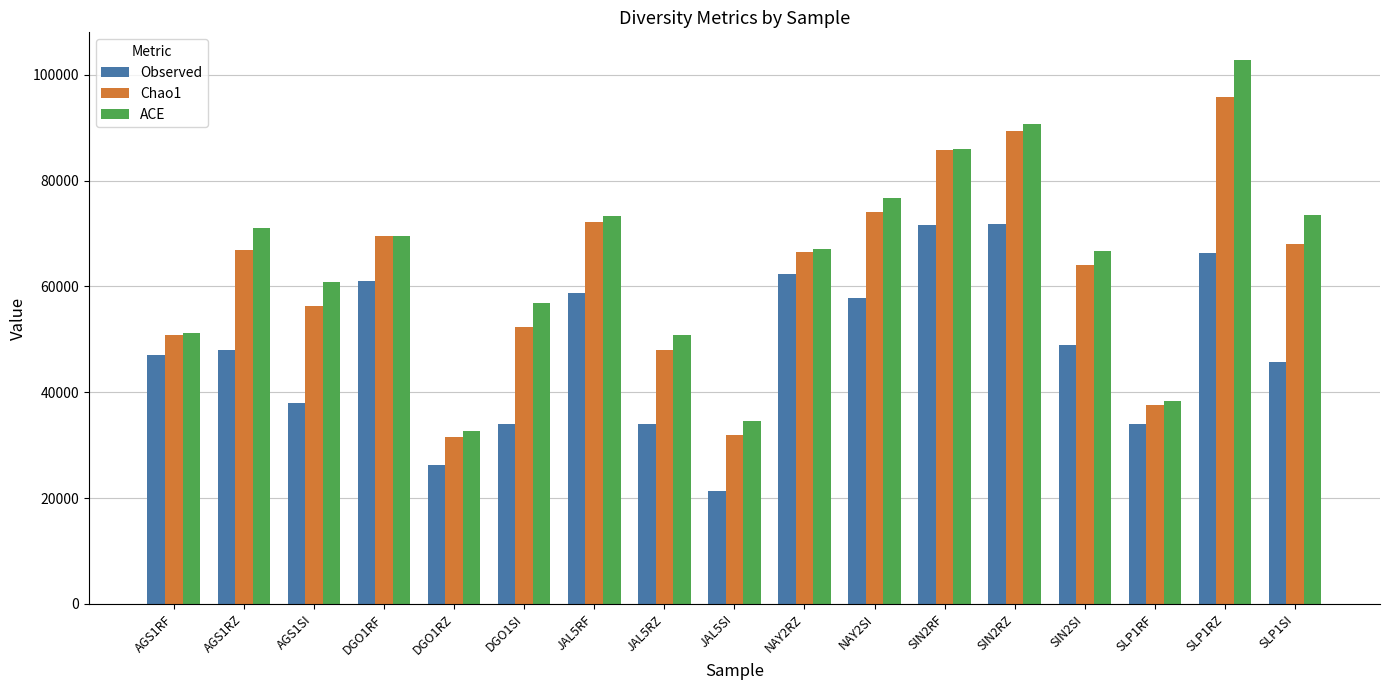

What is the highest value of the ACE series?

102860.3